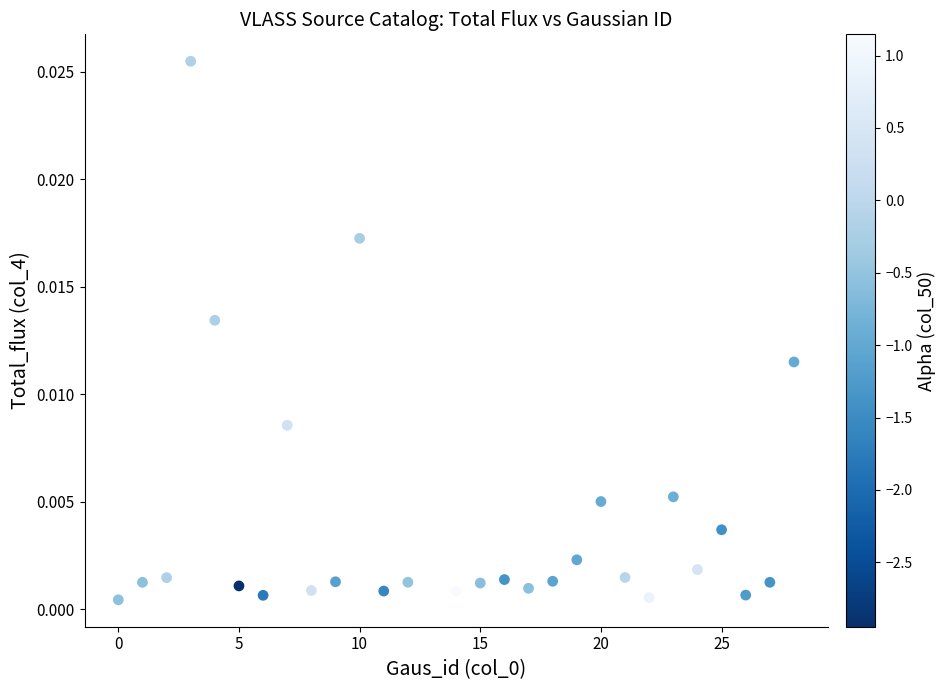

What is the range of X values (max minus min)?

28.0